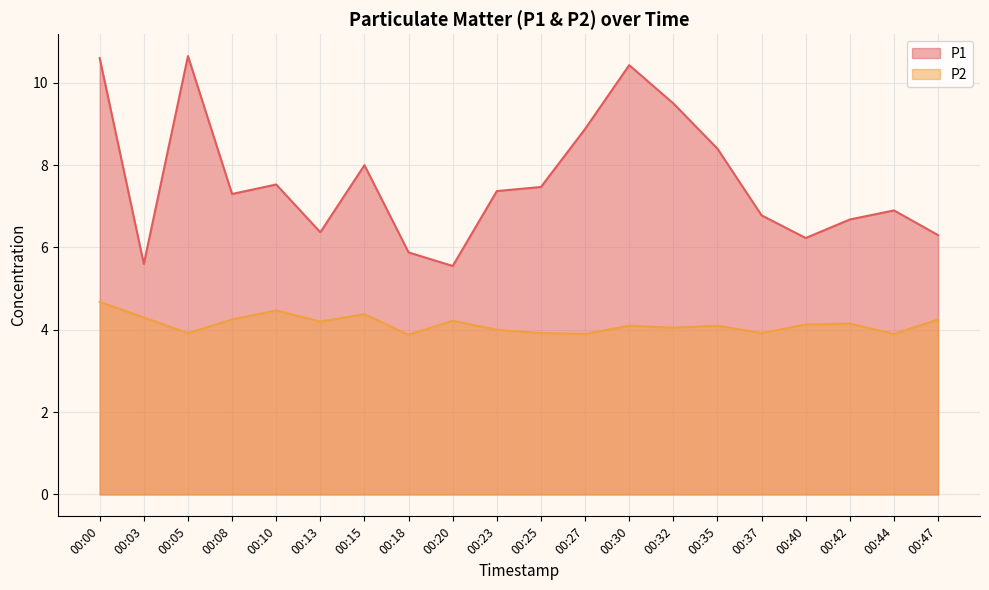

True or false: P2 and P1 cross at least once.

False